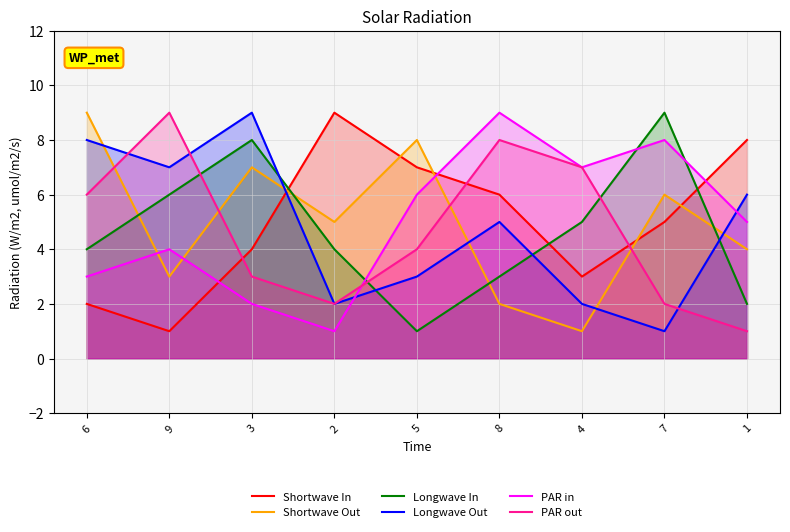

How many lines are shown in the chart?

6